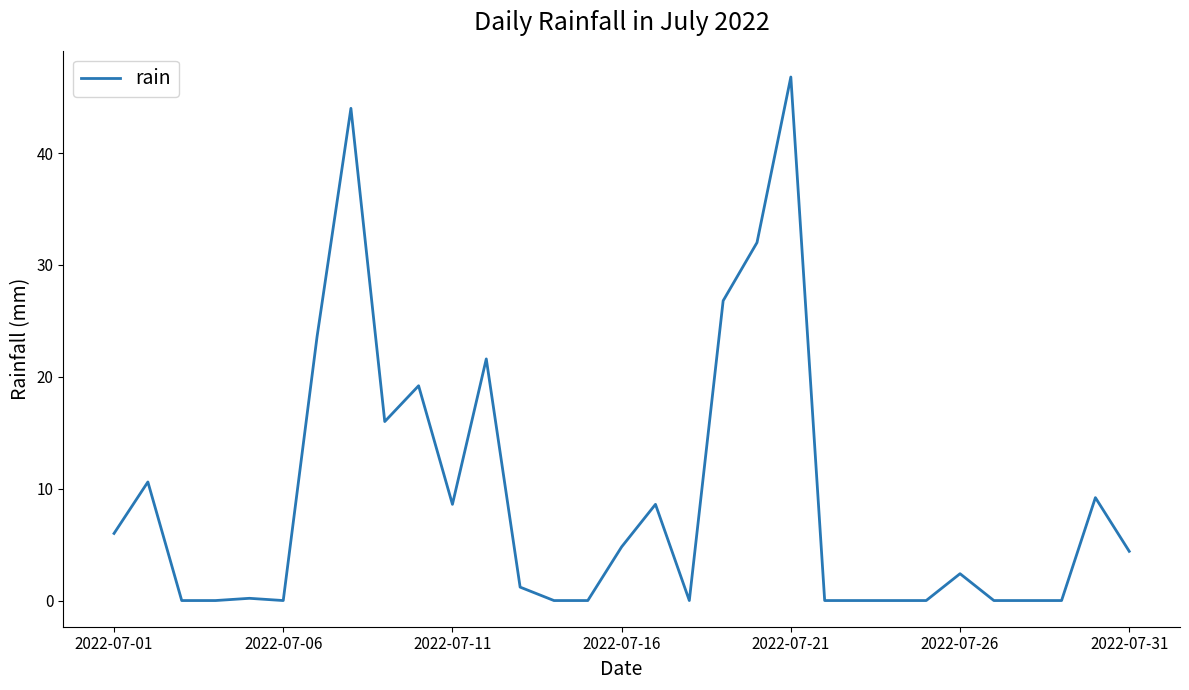

How many lines are shown in the chart?

1